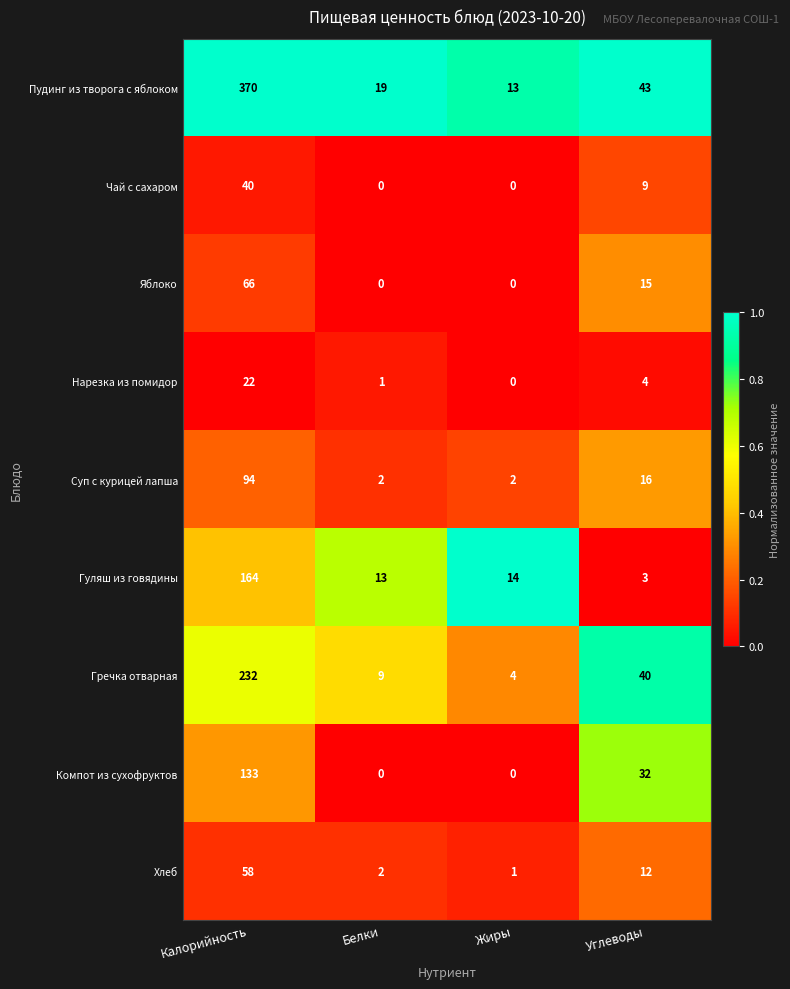

Is it true that Чай с сахаром equals 68 at Калорийность?

False